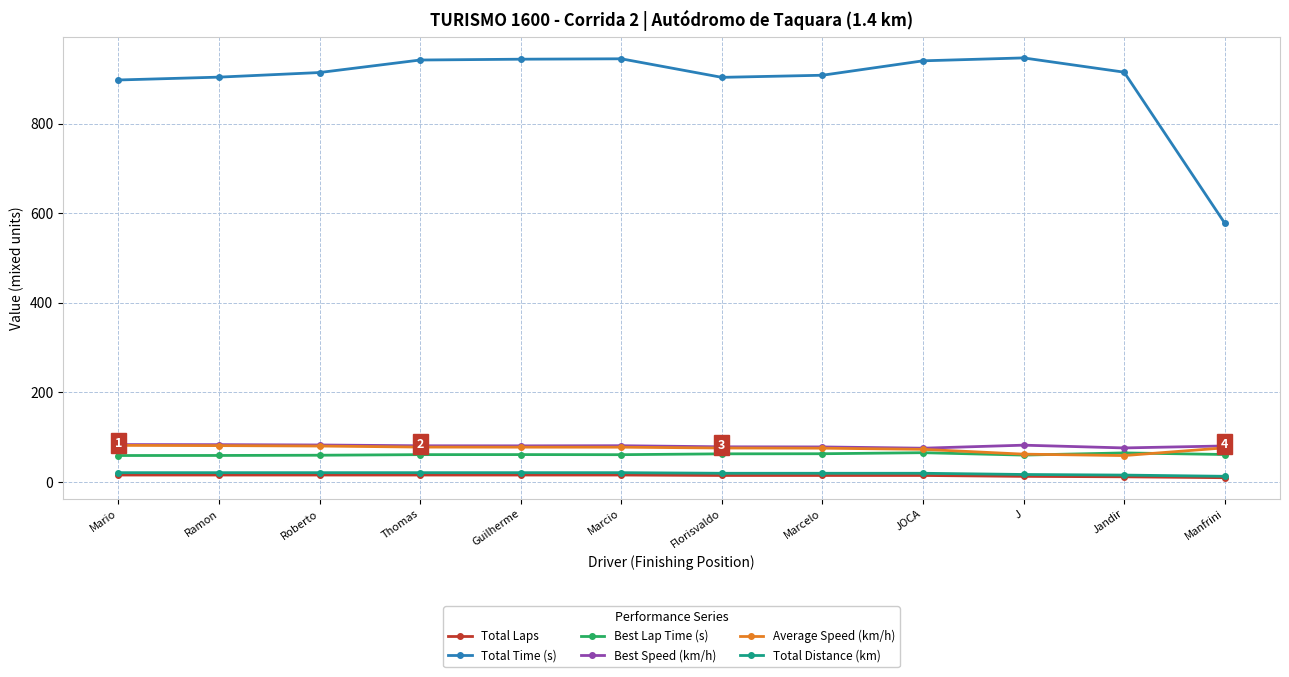

What is the value of the Total Laps point at the 1st from the left?

15.0